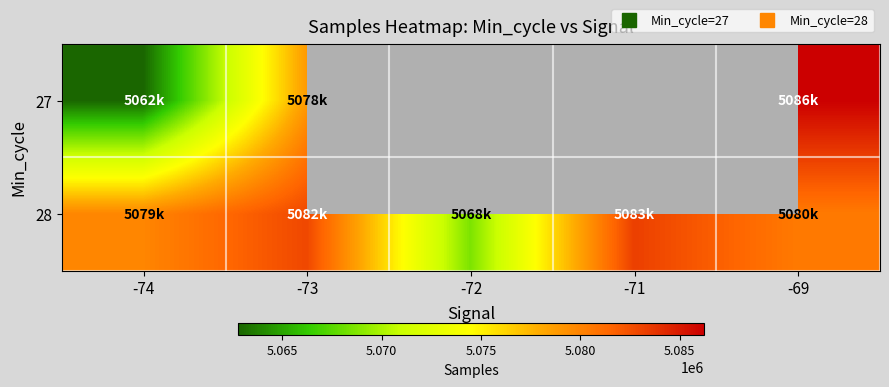

Which category has the lowest value in the 28 series?

-72